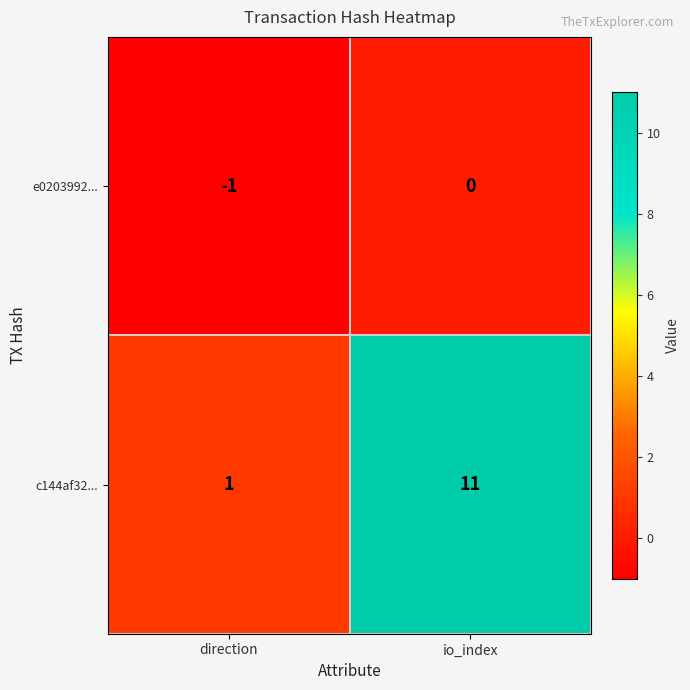

What is the difference between the c144af32... values at io_index and direction?

10